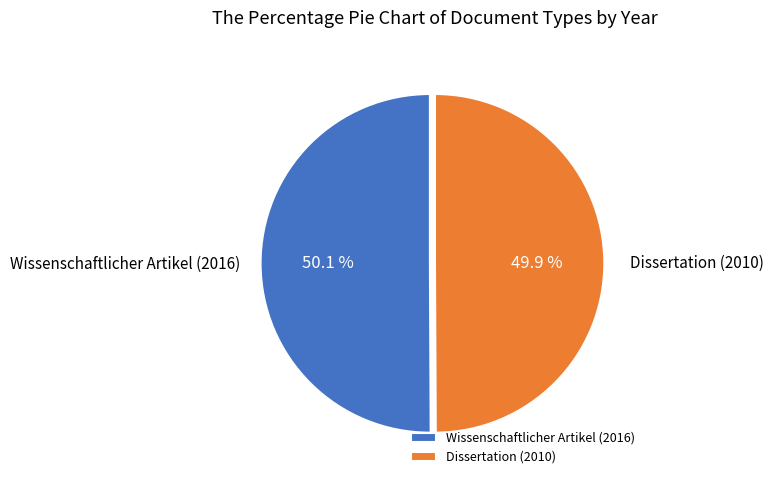

What percentage is NOT represented by Wissenschaftlicher Artikel (2016)?

49.9%